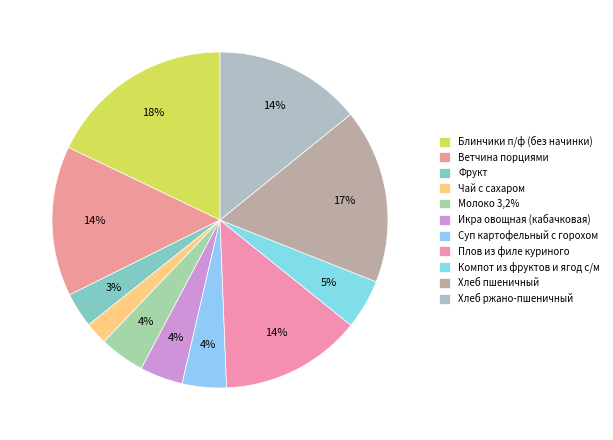

Is Чай с сахаром the majority of the pie?

No